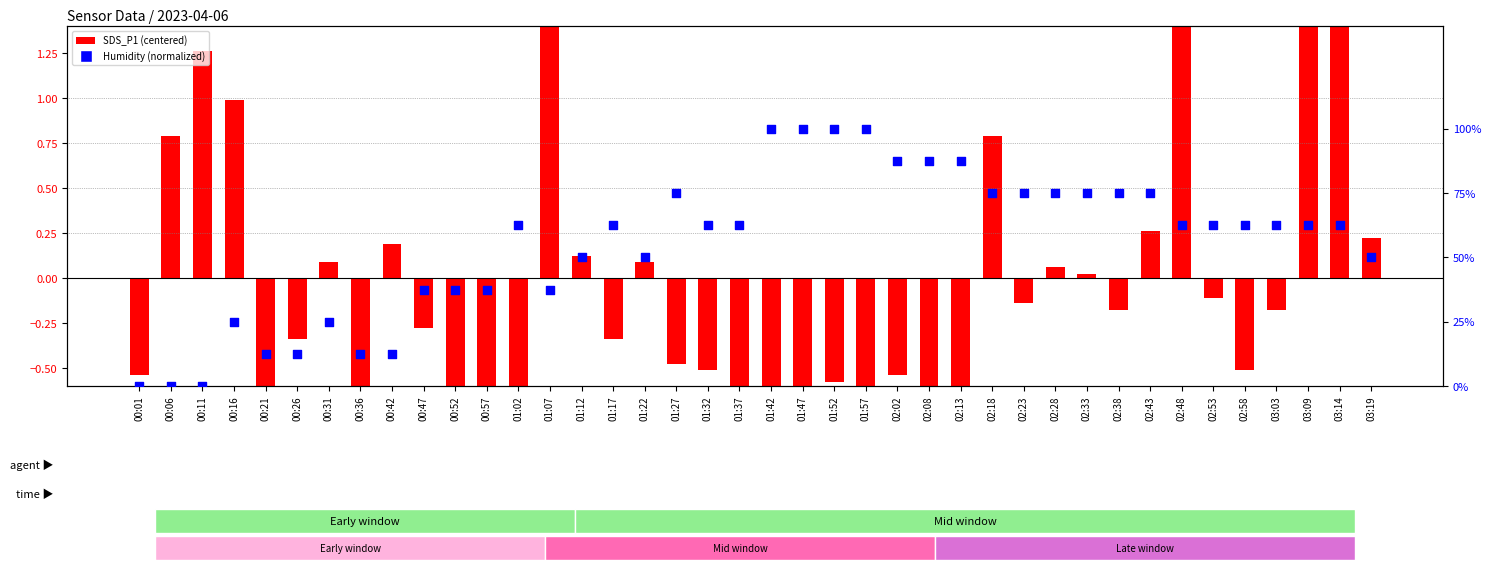

Which series has the widest spread of Y values?

SDS_P1 (centered)